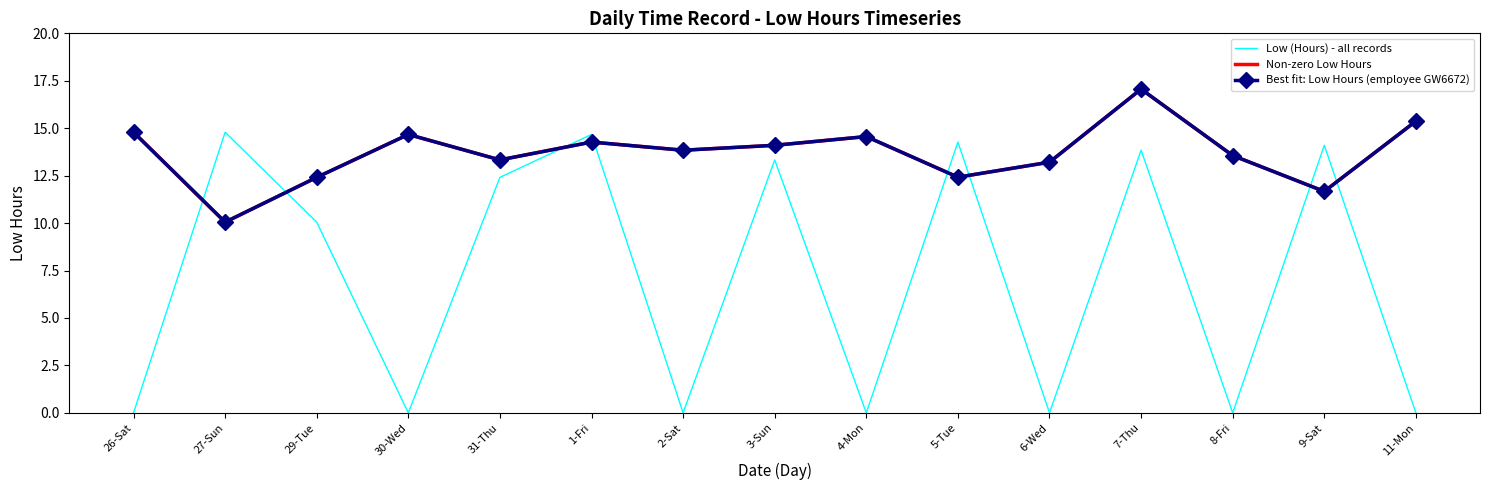

What position from the left is 6-Wed?

11